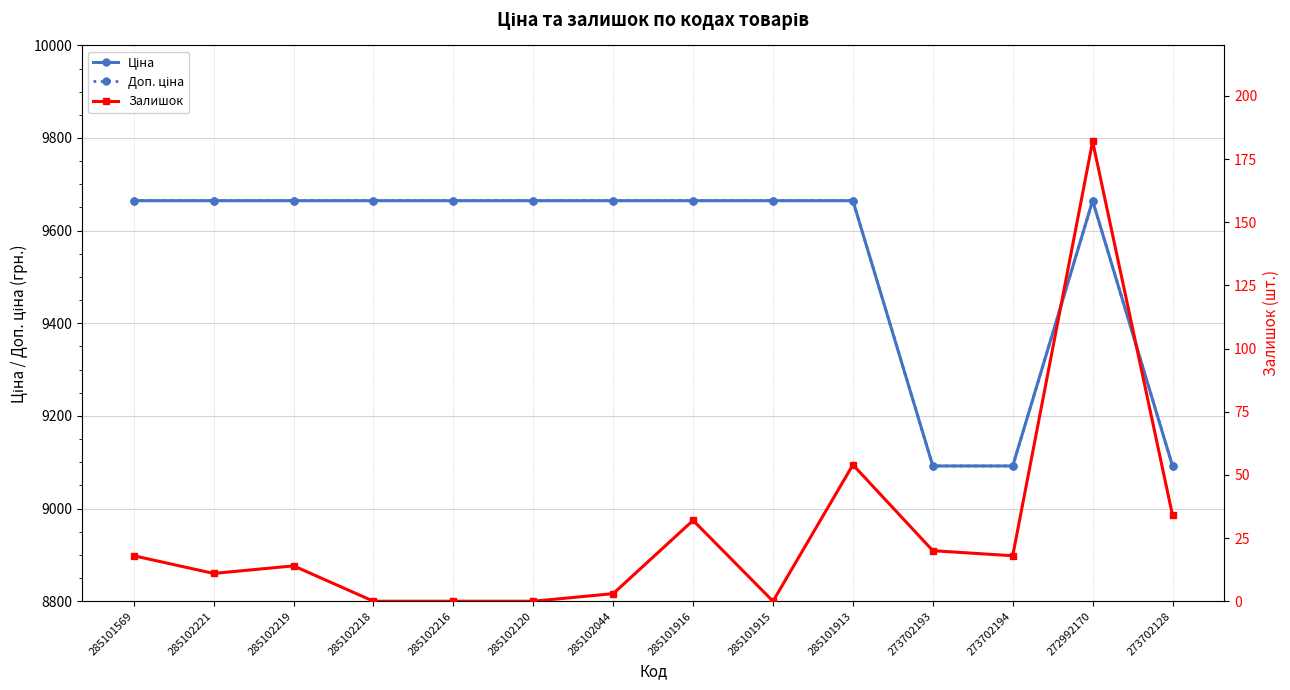

What position from the left is 285101569?

1